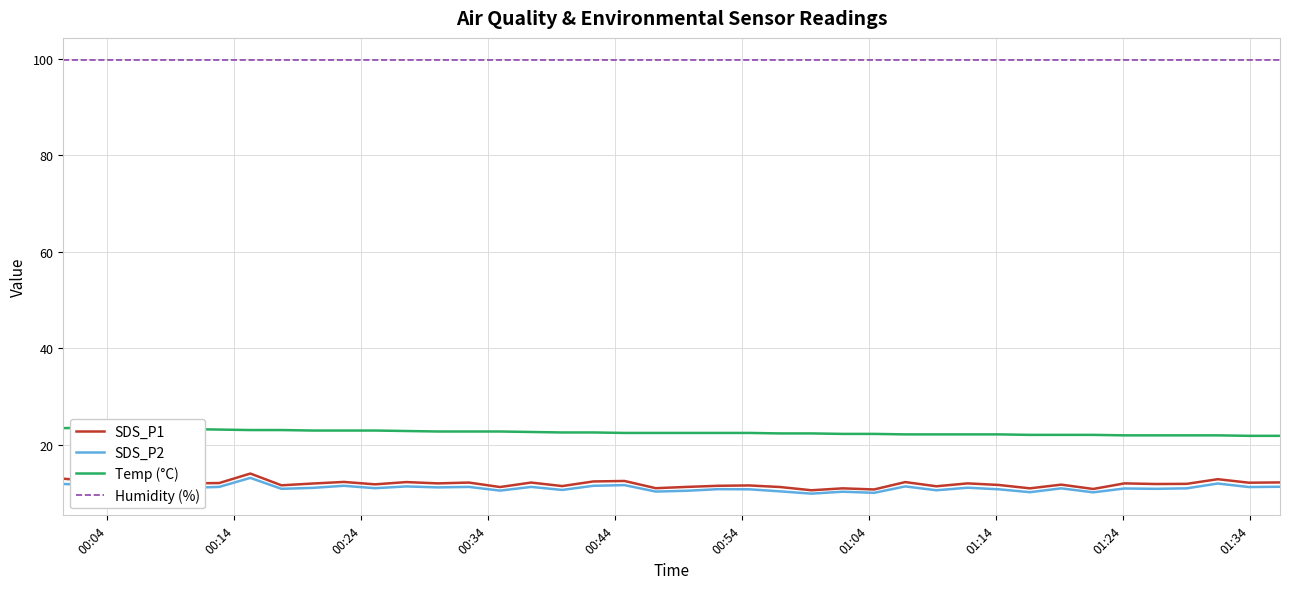

What is the highest value of the SDS_P2 series?

13.1